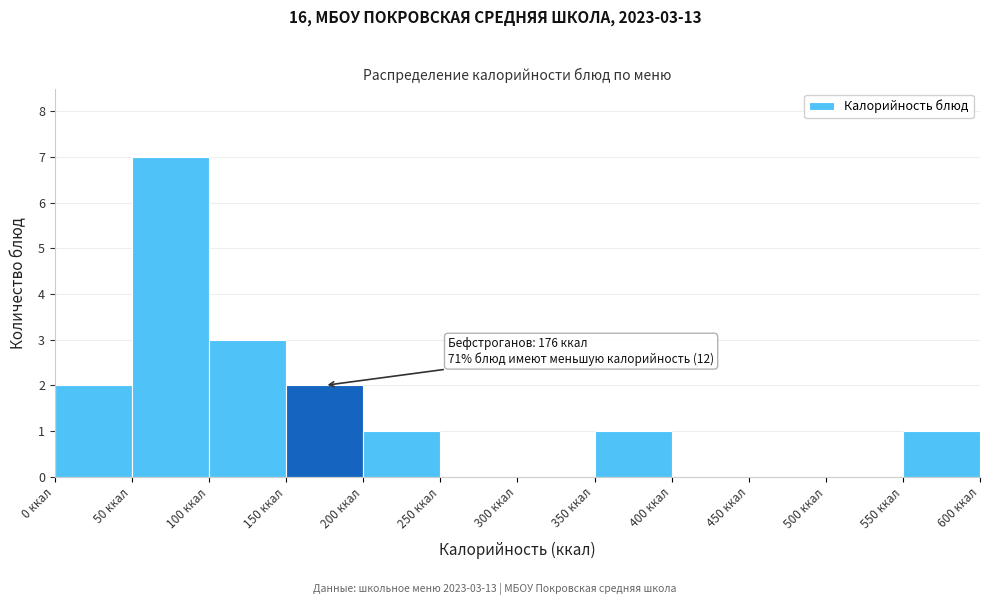

Over which range of the x-axis is the bar tallest?

50 to 100